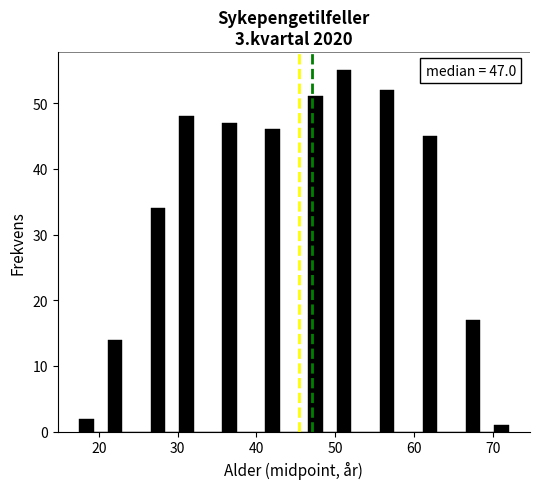

Around what value on the x-axis is the tallest bar? Give the approximate position of its centre, as read against the axis.

51